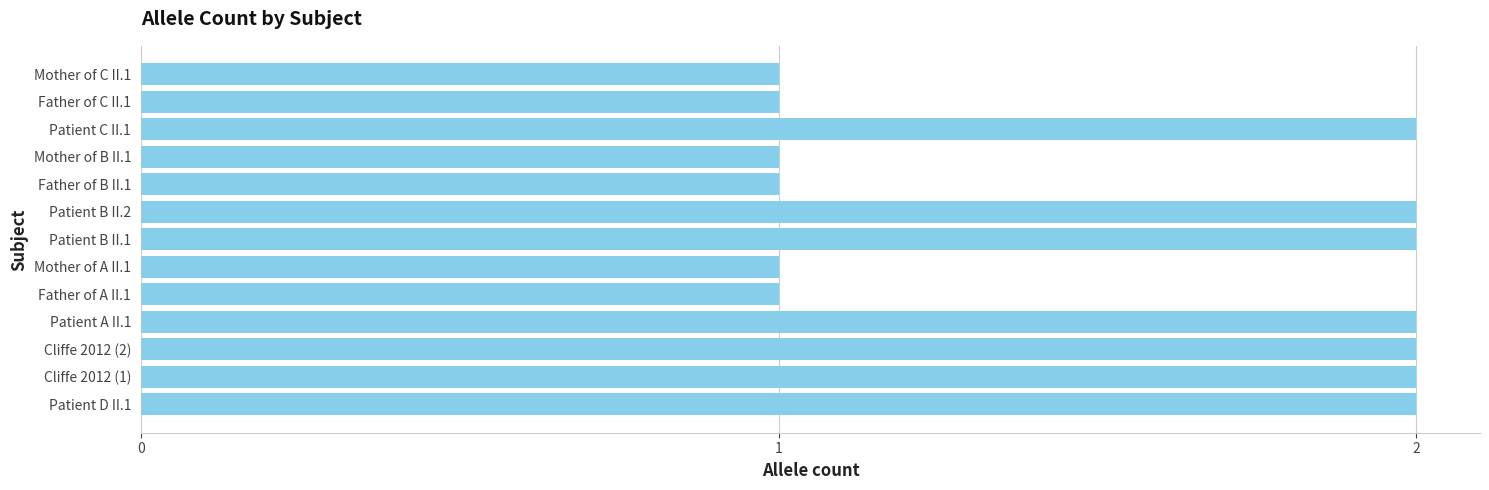

How many bars are there in total?

13